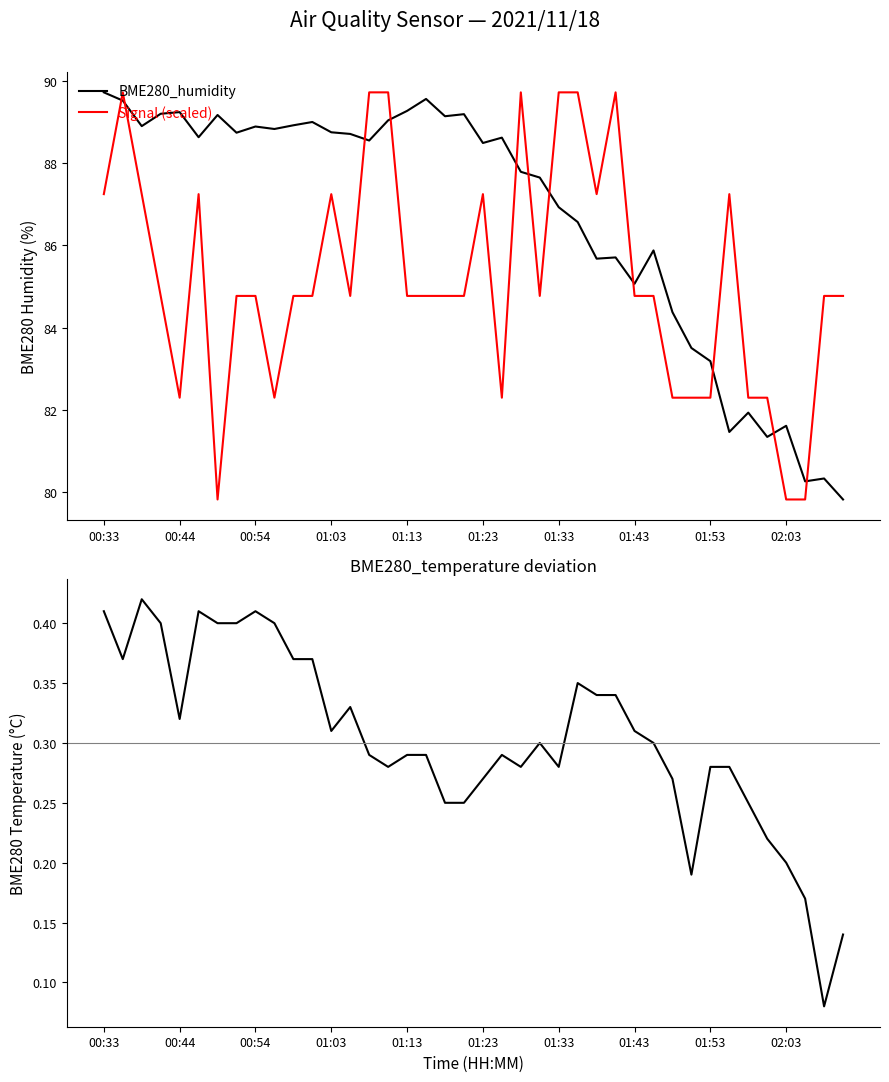

How many categories are shown in the chart?

40